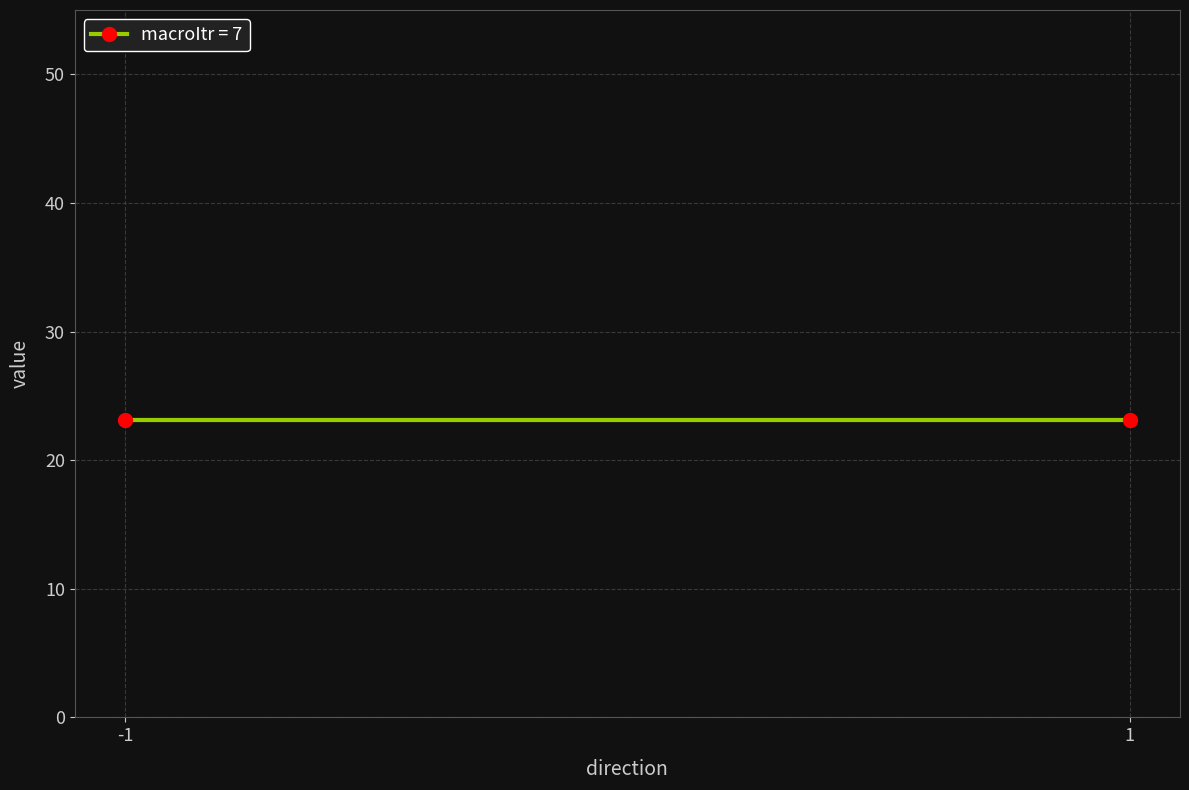

The value at 1 is 71.0. True or false?

False